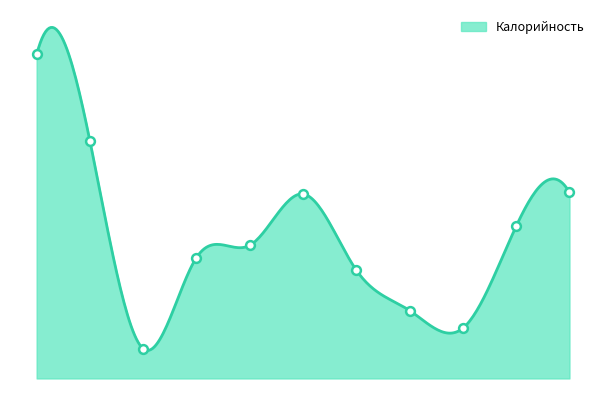

Between Компот из кураги and Булочка школьная, which is larger?

Булочка школьная